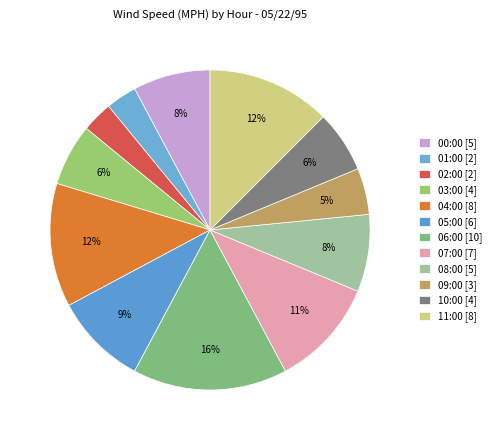

Is it true that 01:00 is 15% of the pie?

False